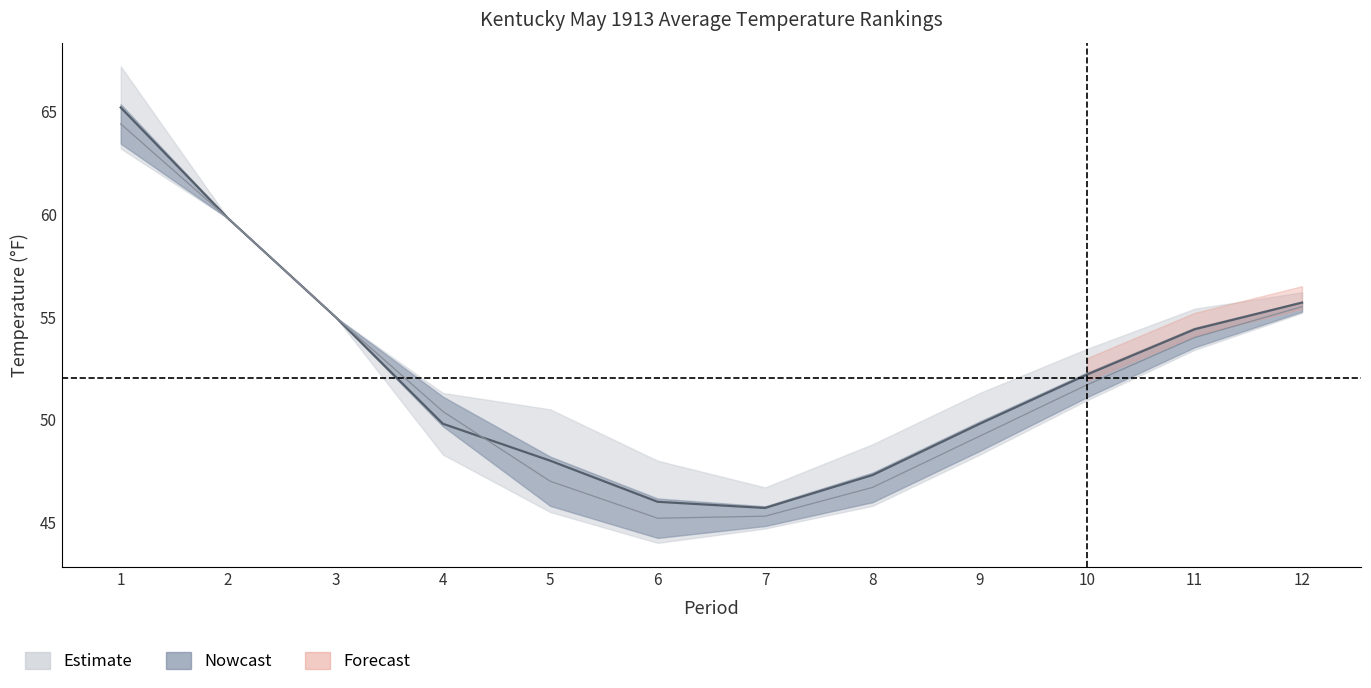

Reading left to right, extract all data points from this chart.

Value: 1=65.2	2=59.8	3=55.0	4=49.8	5=48.0	6=46.0	7=45.7	8=47.3	9=49.8	10=52.2	11=54.4	12=55.7
1901-2000 Mean: 1=64.4	2=59.8	3=55.0	4=50.4	5=47.0	6=45.2	7=45.3	8=46.7	9=49.2	10=51.7	11=54.0	12=55.5